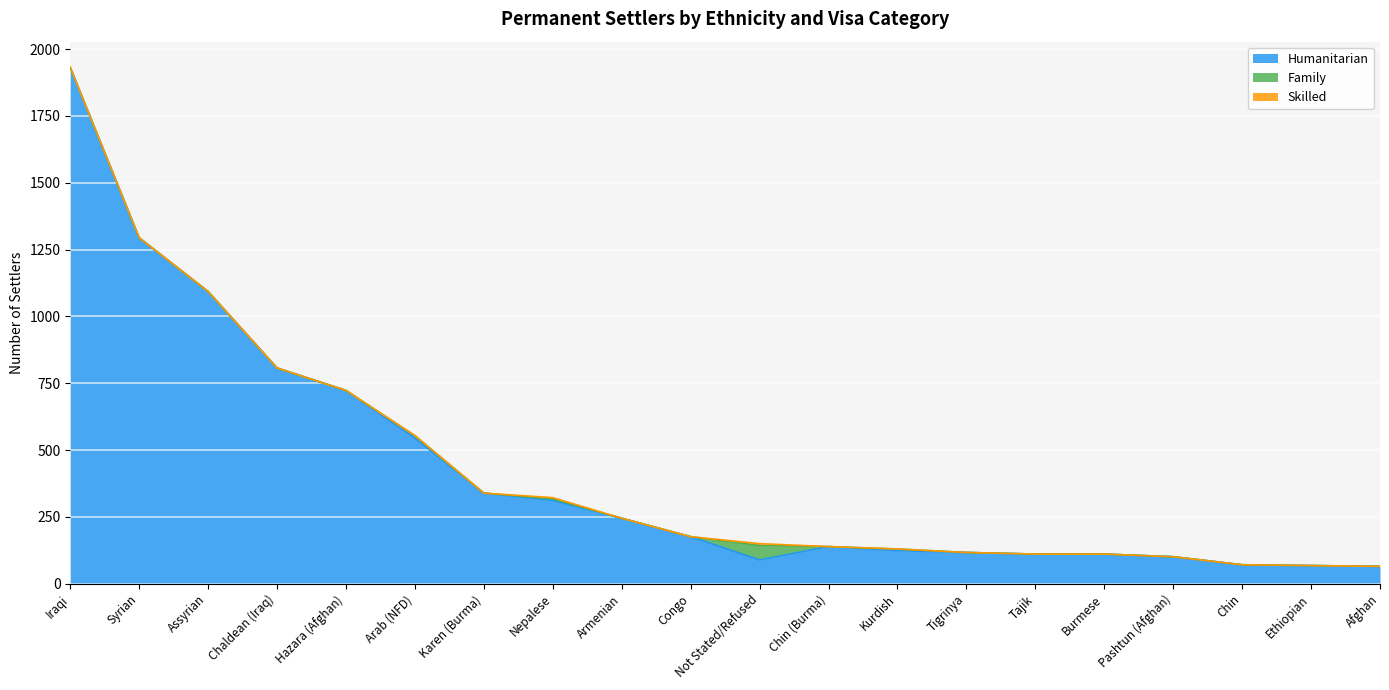

Reading right to left, transcribe all the data shown in this chart.

Humanitarian: 65	68	71	101	111	111	117	124	139	89	176	245	312	339	545	723	807	1093	1294	1931
Family: 0	0	0	0	0	0	0	6	0	54	0	0	5	0	9	0	0	0	0	0
Skilled: 0	0	0	0	0	0	0	0	0	7	0	0	5	0	0	0	0	0	0	0